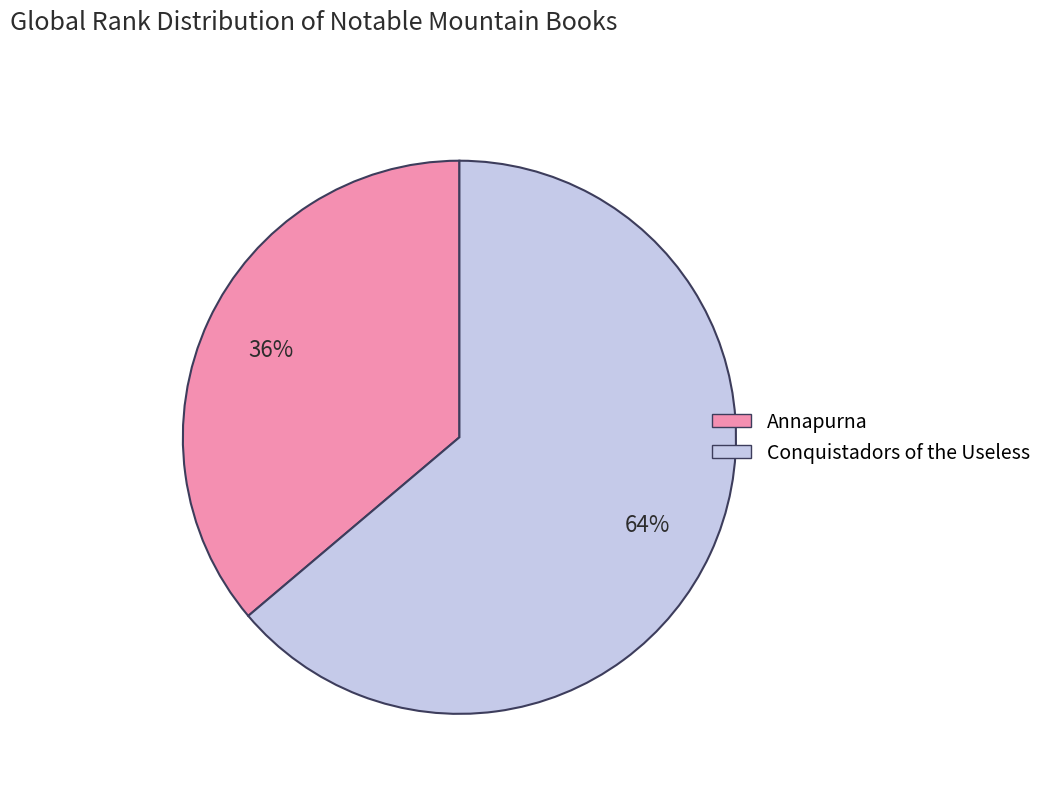

What percentage is the Conquistadors of the Useless slice, to the nearest percent?

64%